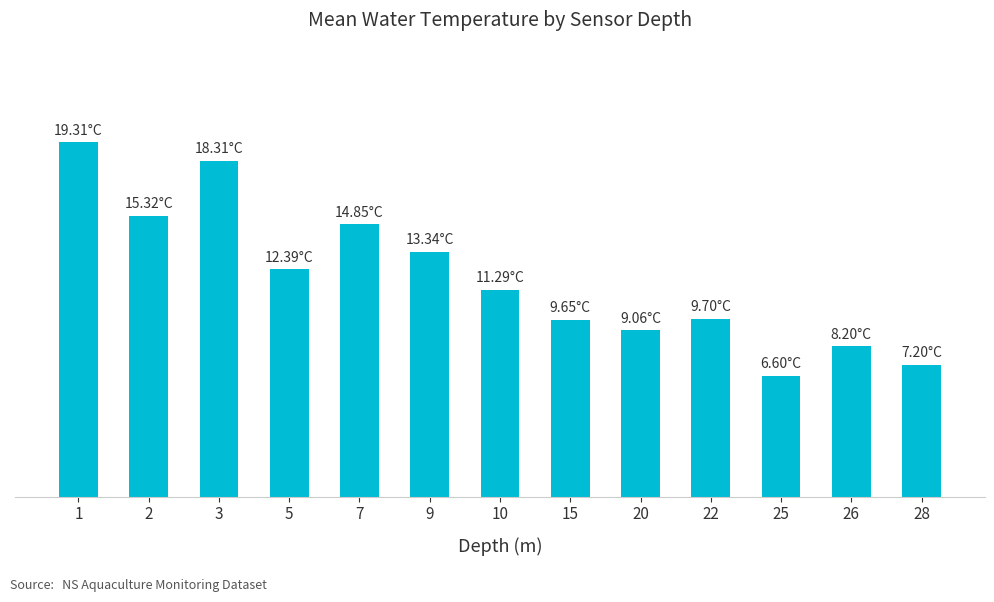

What is the value of the 6th bar from the left?

13.3